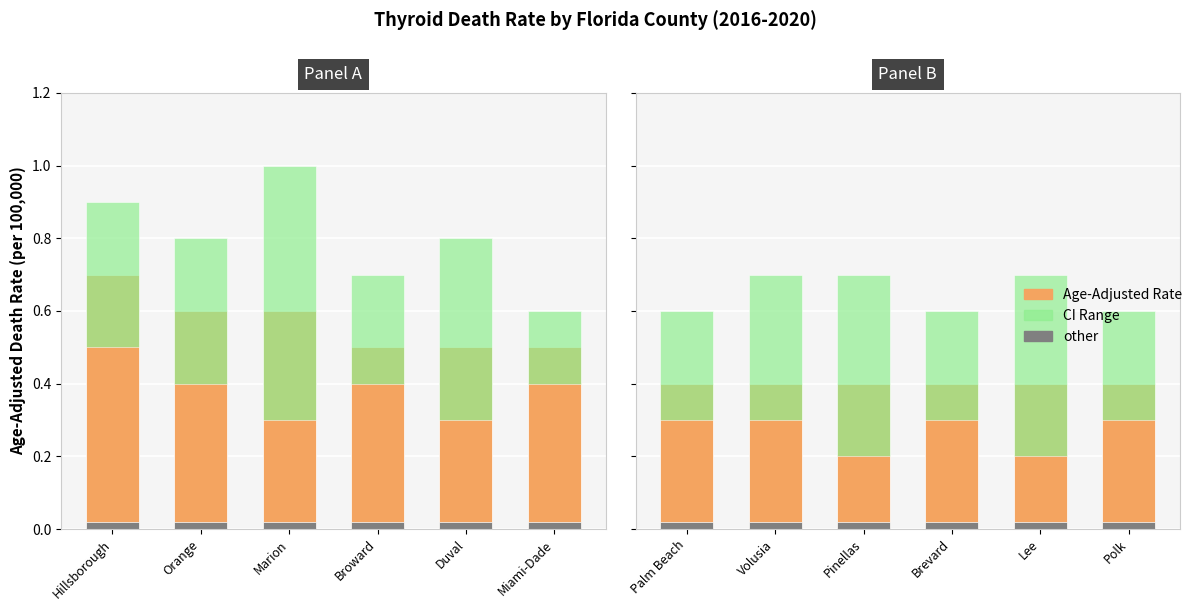

Are the bars horizontal?

No